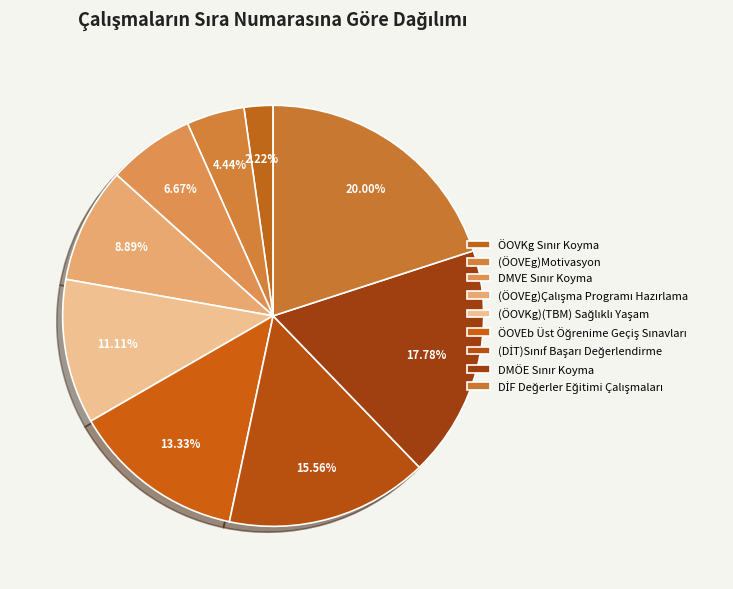

To the nearest percent, what is the difference between the largest and smallest slice percentages?

18%